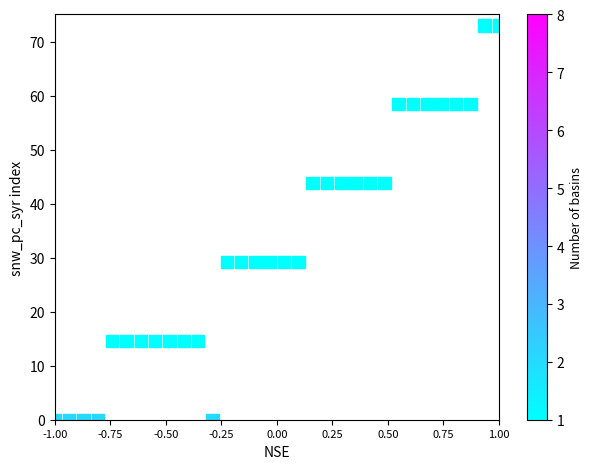

What is the range of X values (max minus min)?

2.0